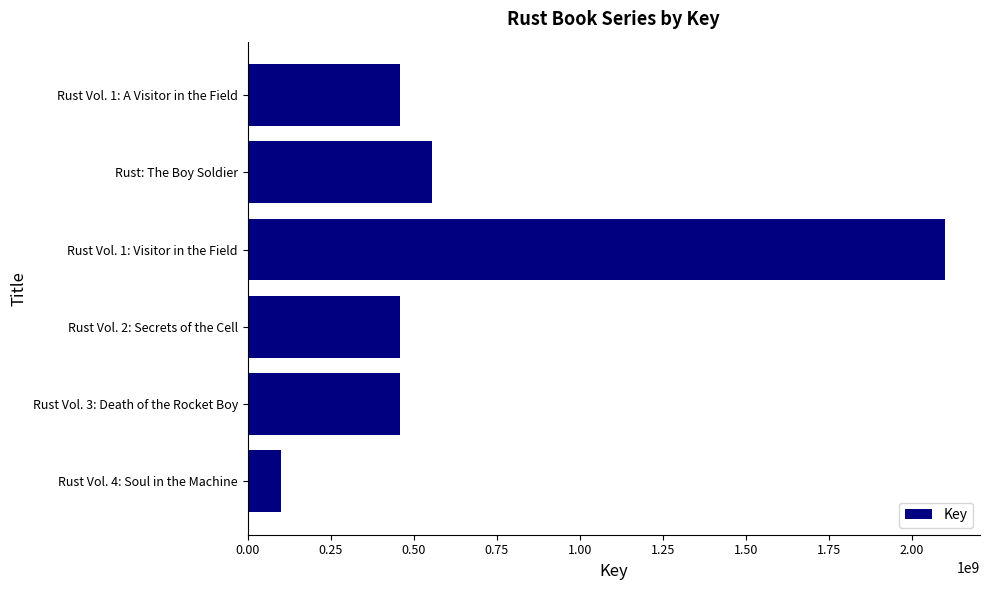

What is the change in value from Rust Vol. 4: Soul in the Machine to Rust Vol. 1: A Visitor in the Field?

+358052032